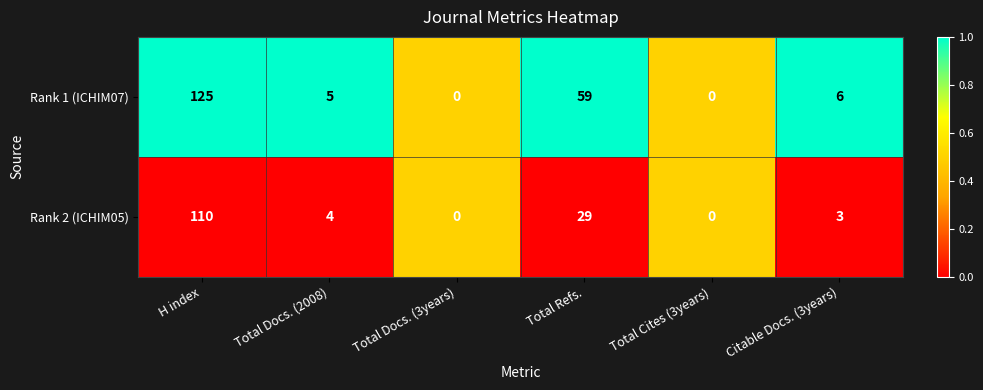

Which category has the highest value across all series?

H index